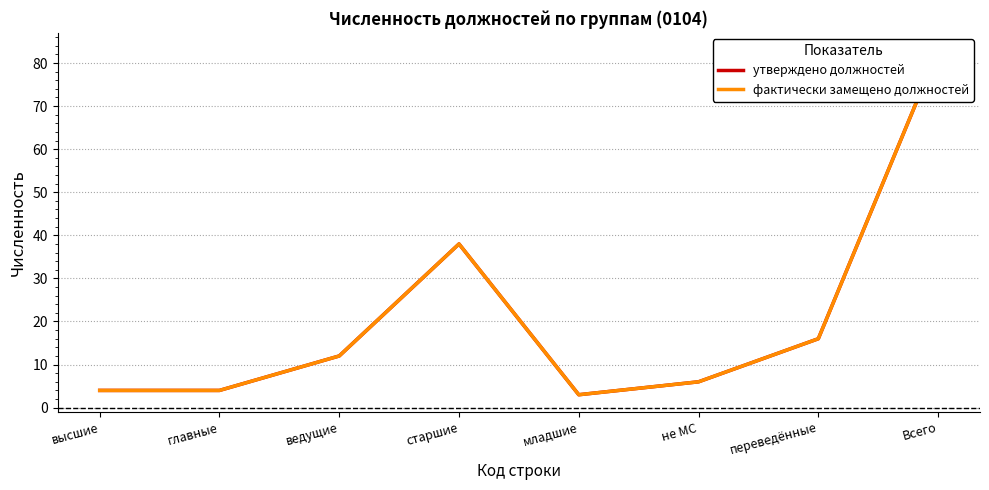

Between старшие and Всего, which series saw the biggest shift?

утверждено должностей